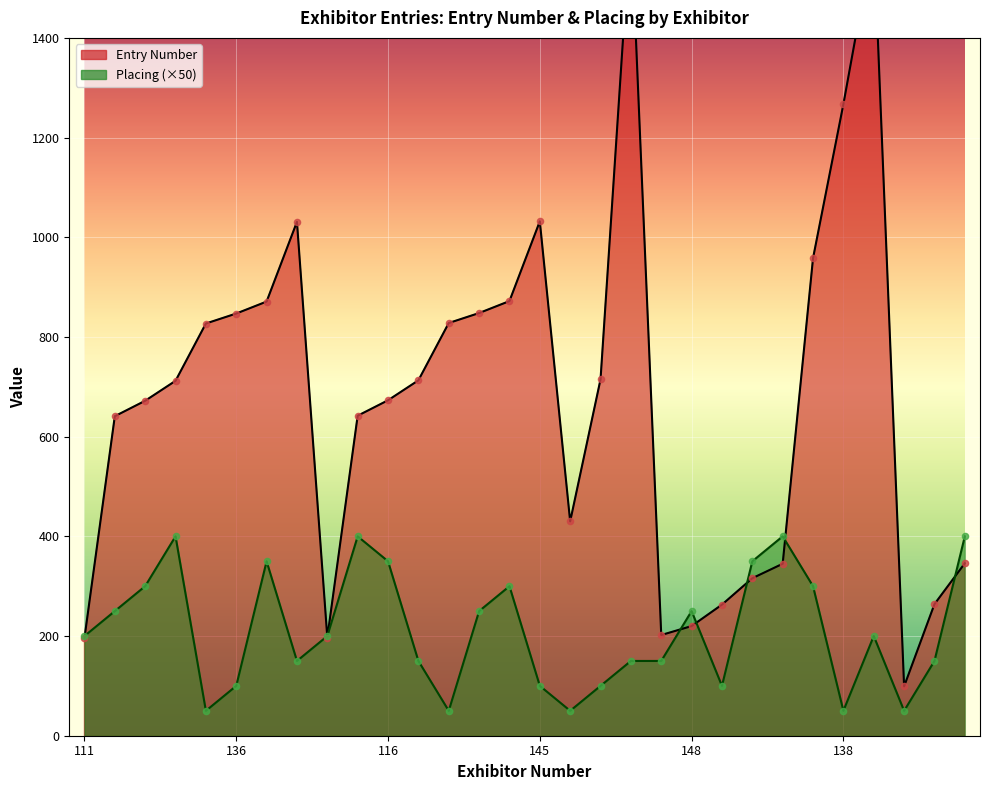

Is the value of Entry Number at 145 greater than the value of Placing at 121?

Yes